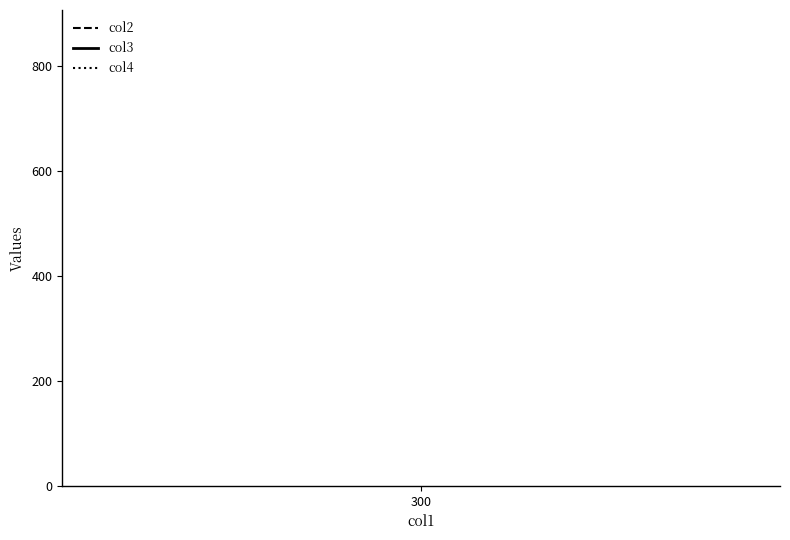

Is this an area chart (filled region under the line)?

No